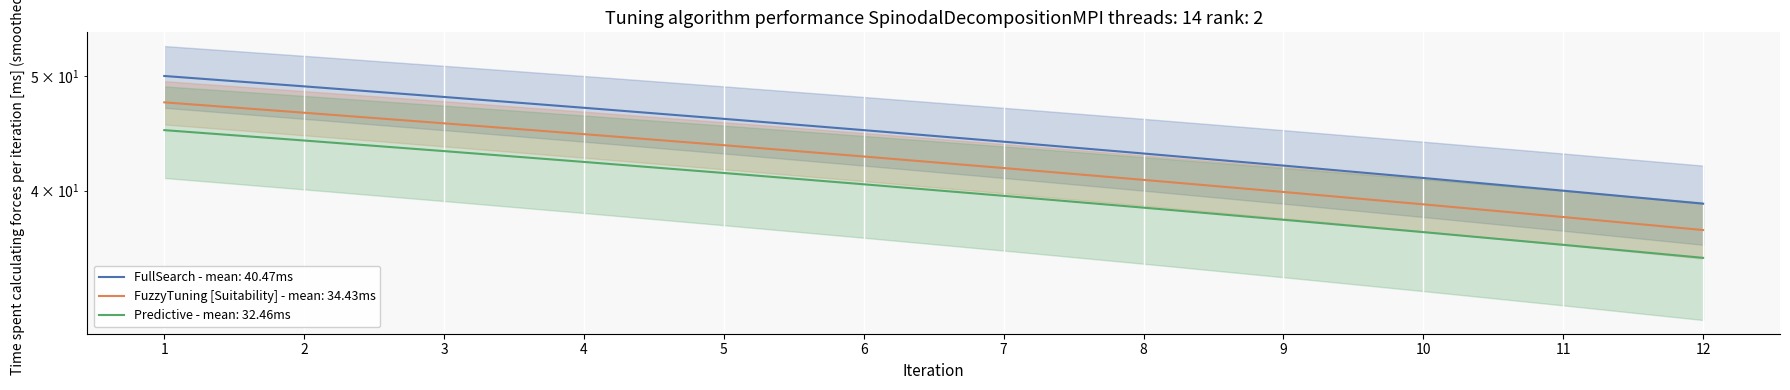

How many data points in FuzzyTuning [Suitability] are above 42?

6